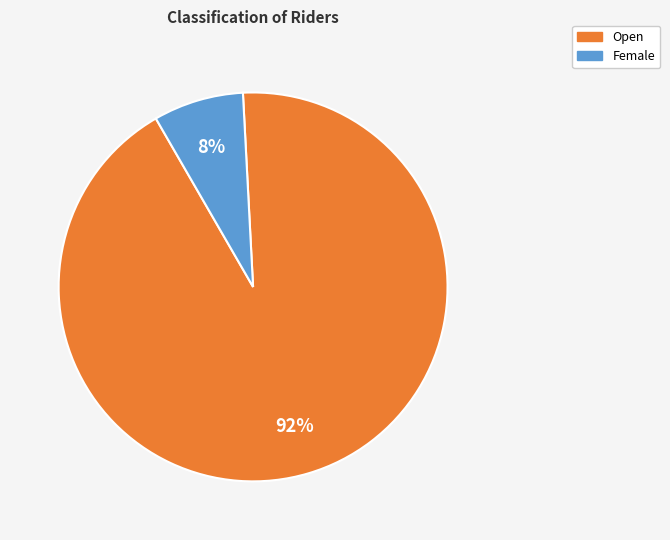

What is the largest slice in the pie chart?

Open